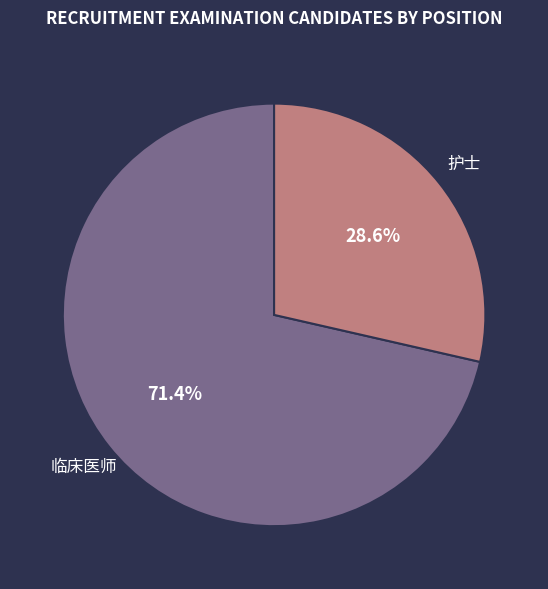

How many slices are in this pie chart?

2